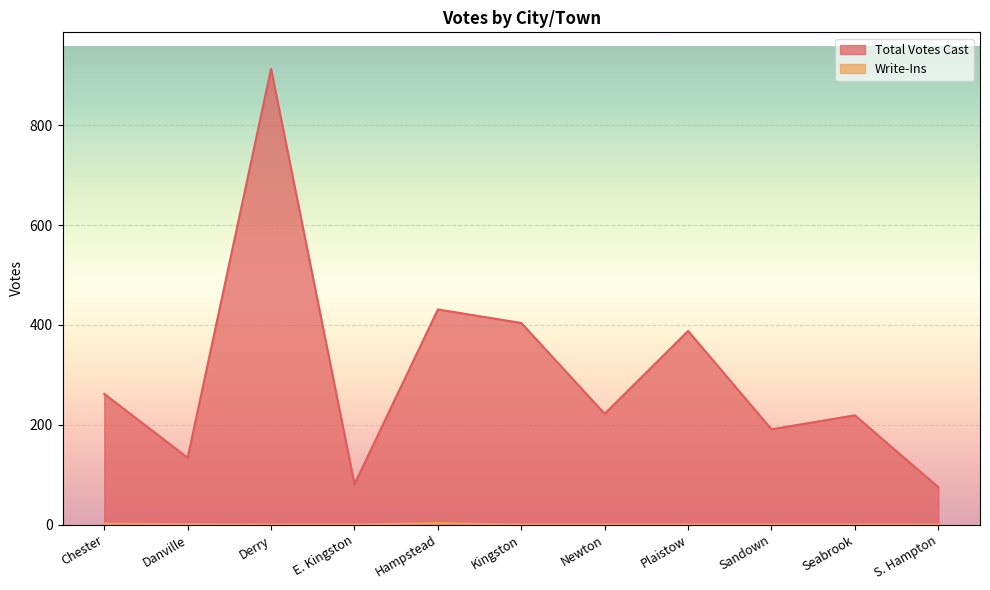

At which category does Total Votes Cast reach its first local valley?

Danville